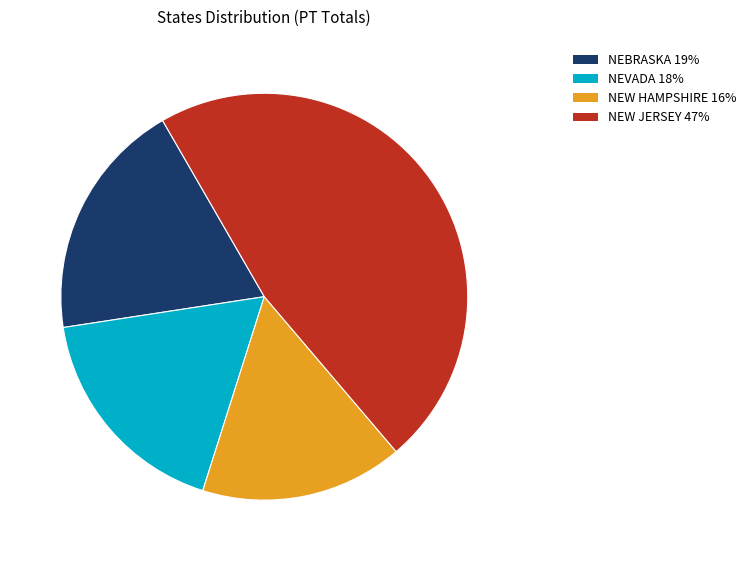

Between NEW JERSEY and NEW HAMPSHIRE, which is larger?

NEW JERSEY